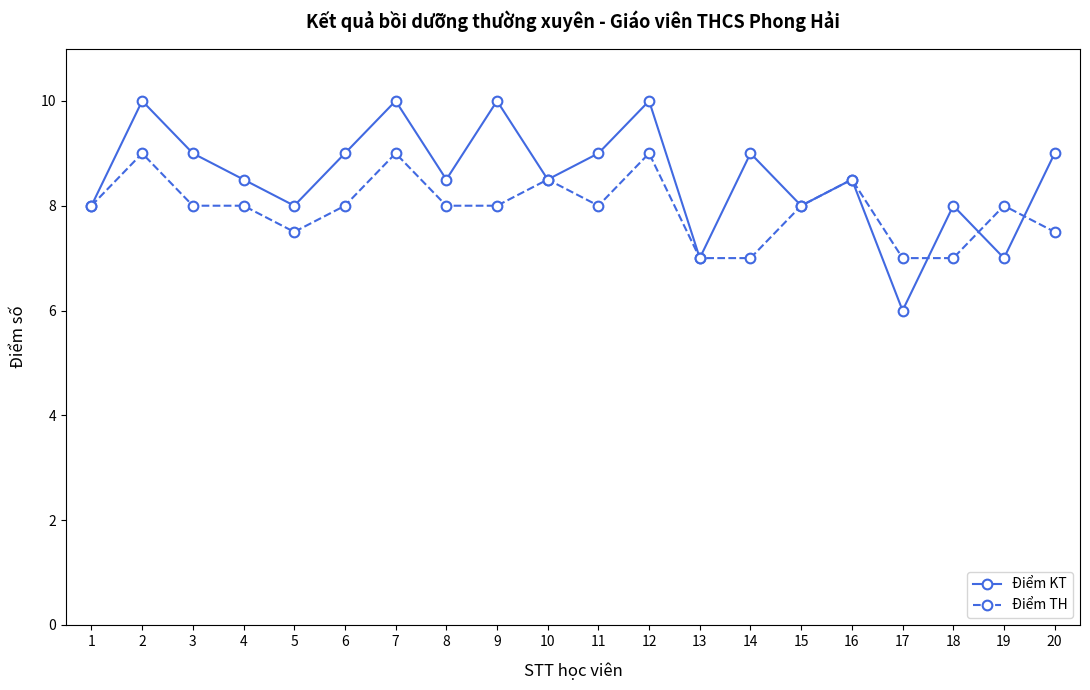

Read the Điểm TH value at 4.

8.0